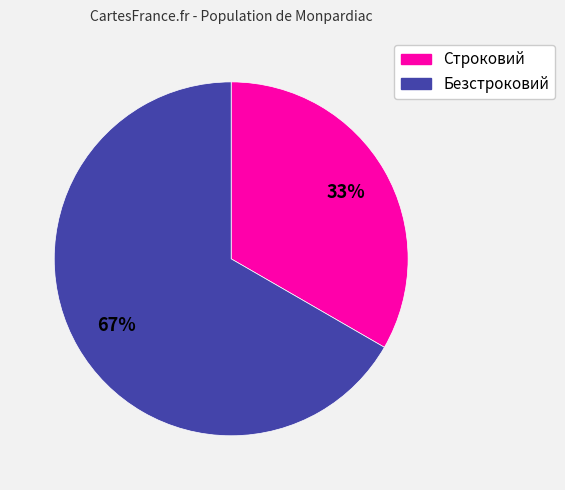

The Строковий slice represents 33% of the pie. True or false?

True